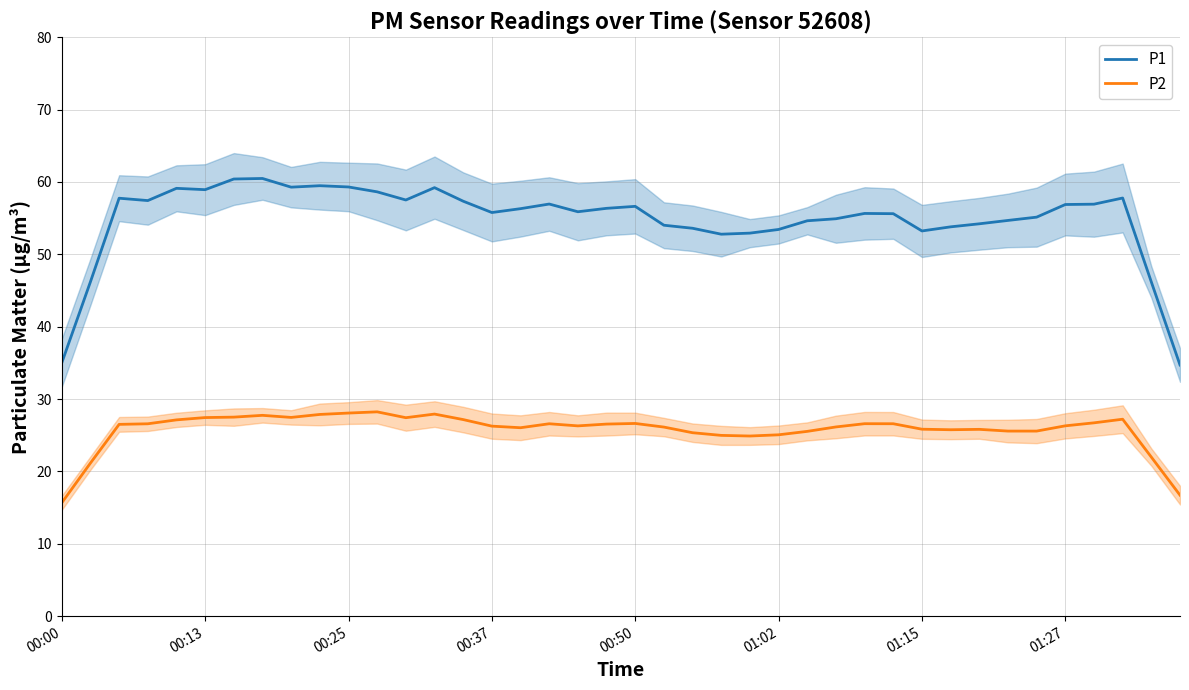

True or false: P2 and P1 cross at least once.

False